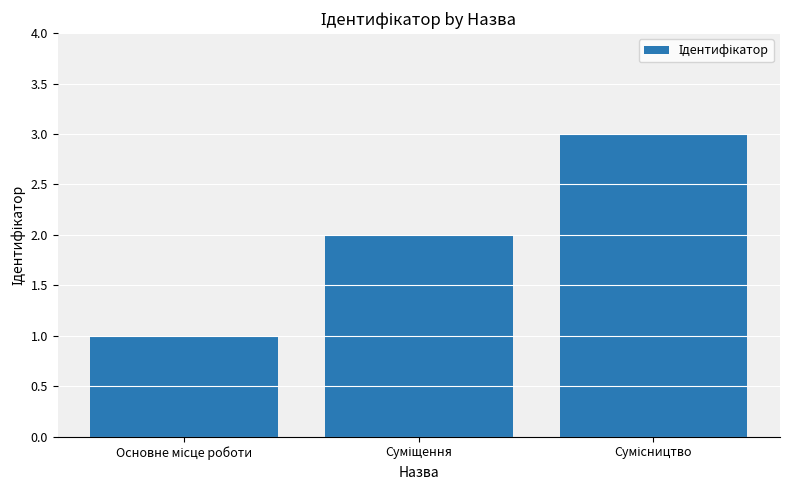

What is the sum of all values?

6